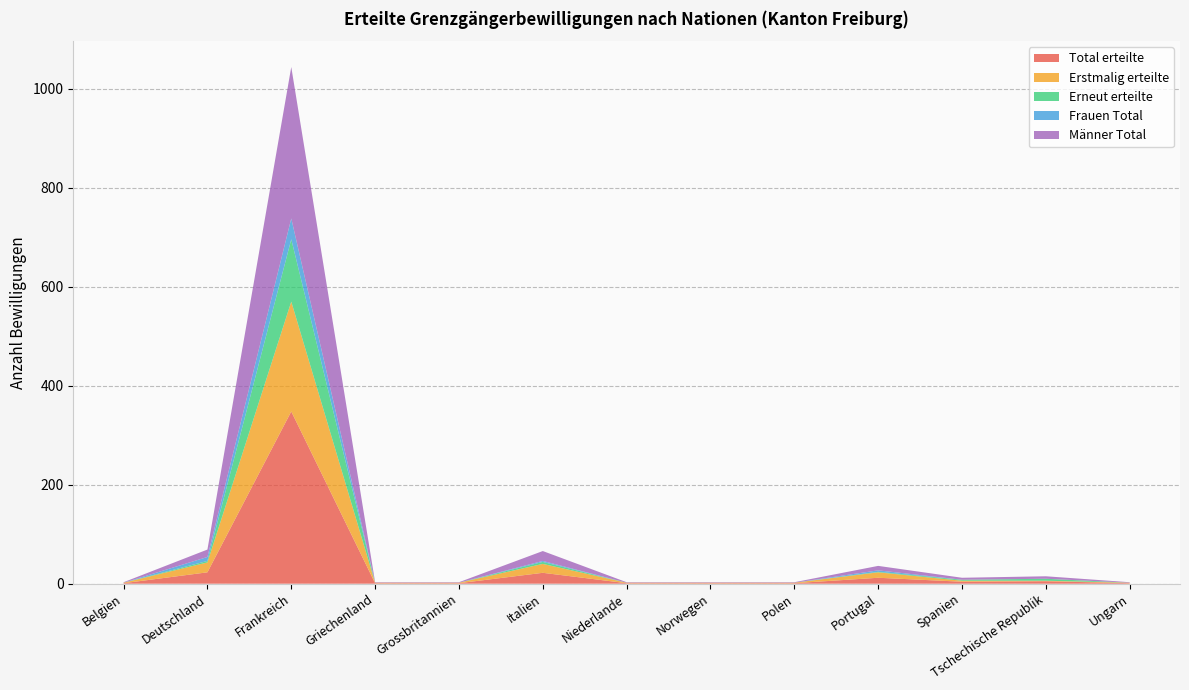

Reading left to right, list all the values displayed in this chart.

Total erteilte: Belgien=1	Deutschland=23	Frankreich=348	Griechenland=1	Grossbritannien=1	Italien=22	Niederlande=1	Norwegen=1	Polen=1	Portugal=12	Spanien=4	Tschechische Republik=5	Ungarn=1
Erstmalig erteilte: Belgien=1	Deutschland=20	Frankreich=222	Griechenland=1	Grossbritannien=1	Italien=18	Niederlande=1	Norwegen=1	Polen=1	Portugal=11	Spanien=2	Tschechische Republik=1	Ungarn=1
Erneut erteilte: Belgien=0	Deutschland=3	Frankreich=126	Griechenland=0	Grossbritannien=0	Italien=4	Niederlande=0	Norwegen=0	Polen=0	Portugal=1	Spanien=2	Tschechische Republik=4	Ungarn=0
Frauen Total: Belgien=0	Deutschland=8	Frankreich=42	Griechenland=0	Grossbritannien=0	Italien=2	Niederlande=0	Norwegen=0	Polen=0	Portugal=3	Spanien=0	Tschechische Republik=0	Ungarn=0
Männer Total: Belgien=1	Deutschland=15	Frankreich=306	Griechenland=1	Grossbritannien=1	Italien=20	Niederlande=1	Norwegen=1	Polen=1	Portugal=9	Spanien=4	Tschechische Republik=5	Ungarn=1